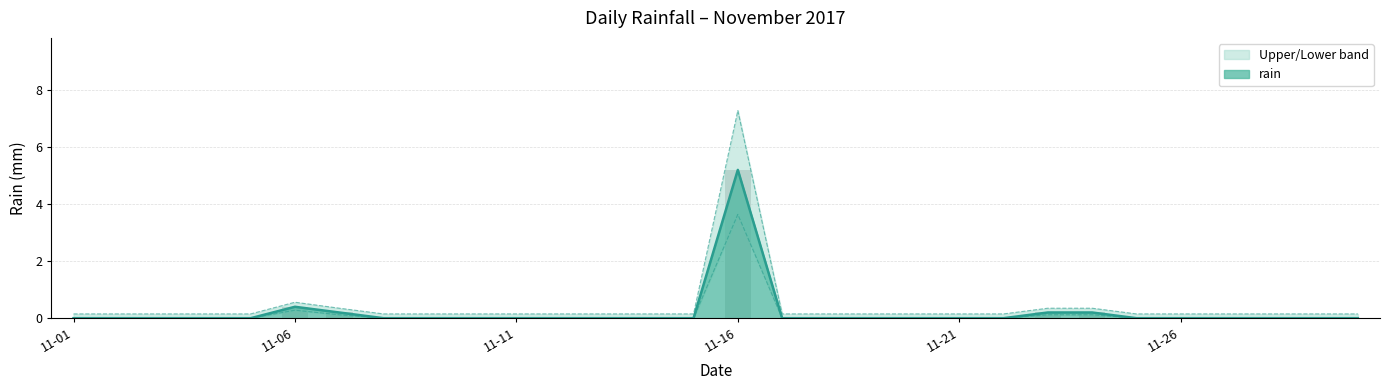

Rank the categories by value from highest to lowest.

2017-11-16, 2017-11-06, 2017-11-07, 2017-11-23, 2017-11-24, 2017-11-01, 2017-11-02, 2017-11-03, 2017-11-04, 2017-11-05, 2017-11-08, 2017-11-09, 2017-11-10, 2017-11-11, 2017-11-12, 2017-11-13, 2017-11-14, 2017-11-15, 2017-11-17, 2017-11-18, 2017-11-19, 2017-11-20, 2017-11-21, 2017-11-22, 2017-11-25, 2017-11-26, 2017-11-27, 2017-11-28, 2017-11-29, 2017-11-30